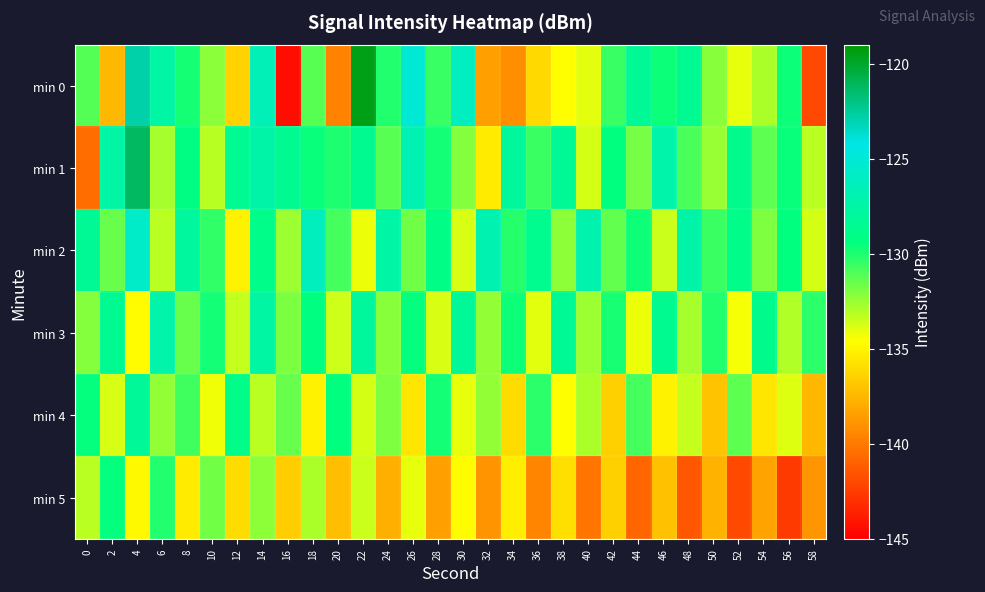

Which has a higher value, 30 or 20?

30